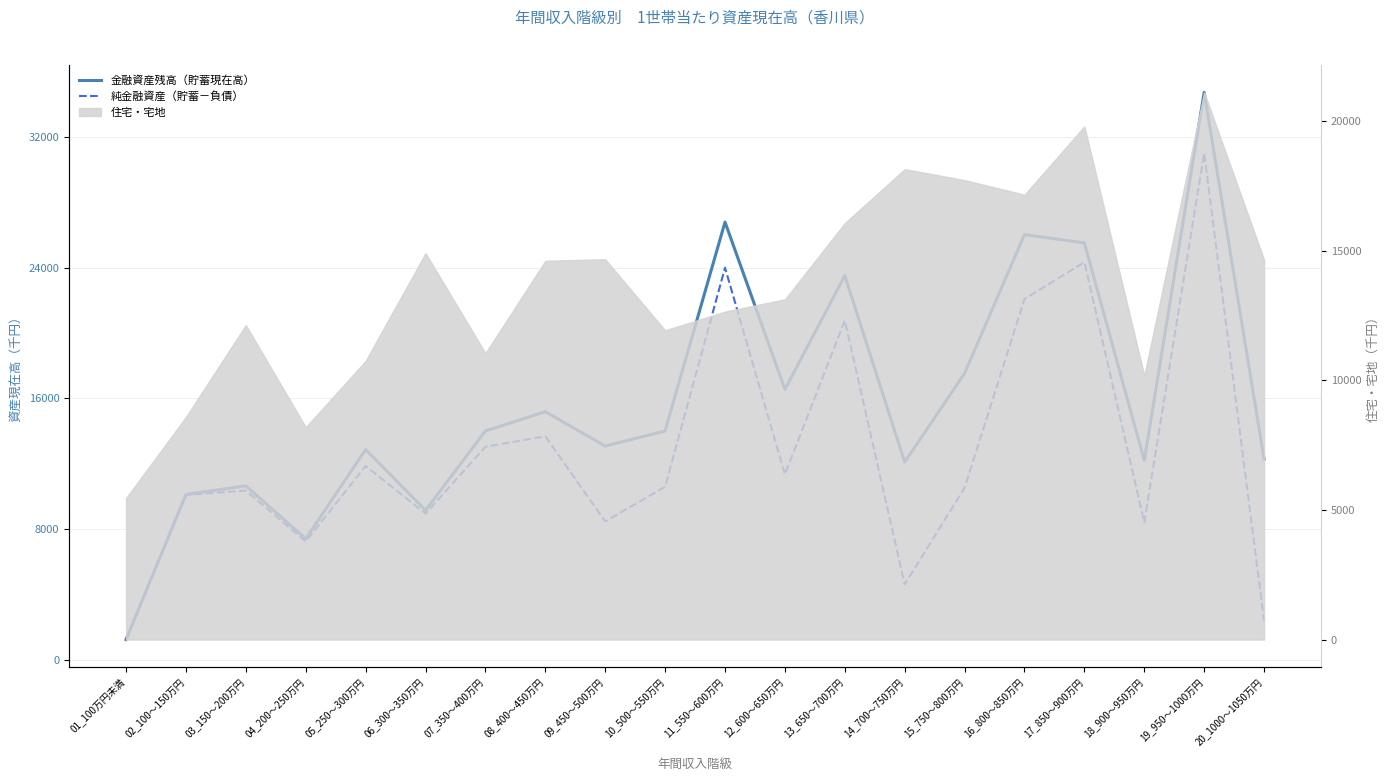

How many interior local peaks does the 純金融資産（貯蓄－負債） series have?

7